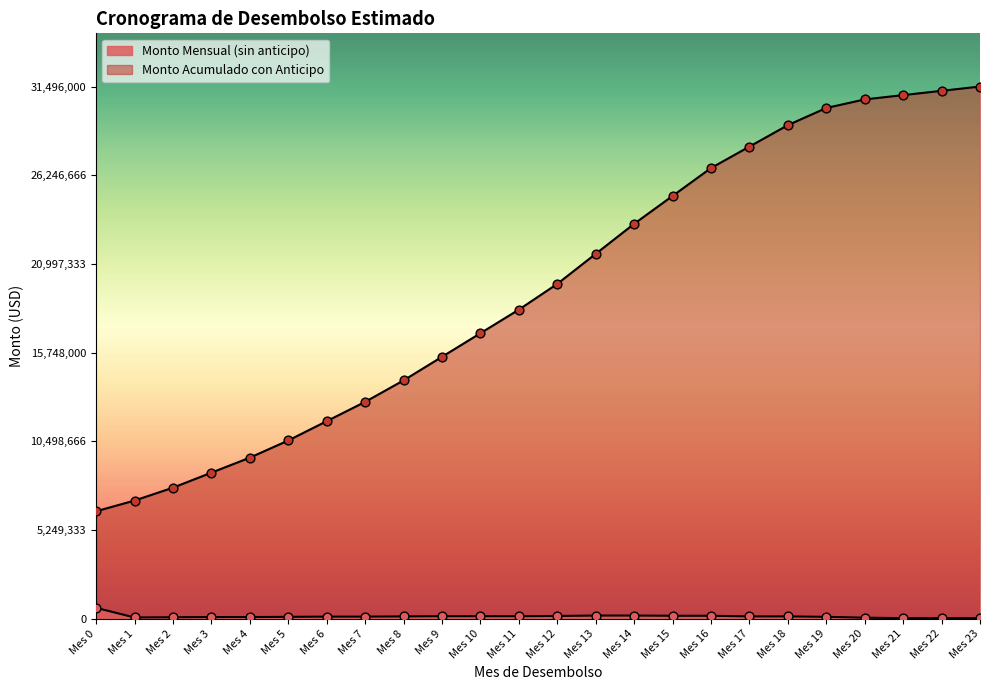

Which series reaches the maximum Y coordinate?

Monto Acumulado con Anticipo